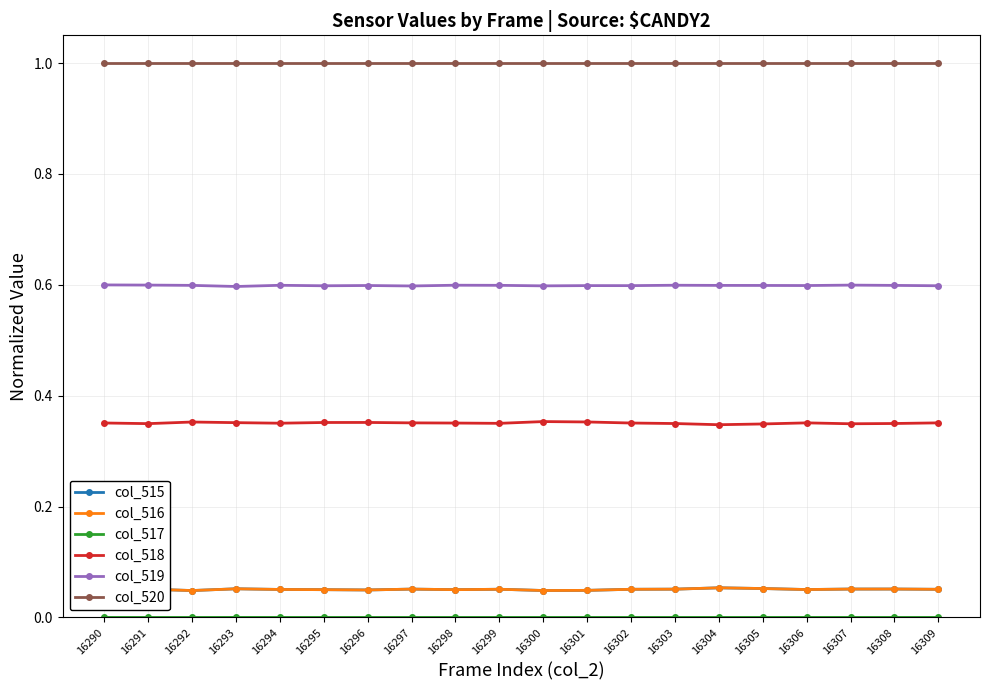

Which series has the largest total across all categories?

col_520